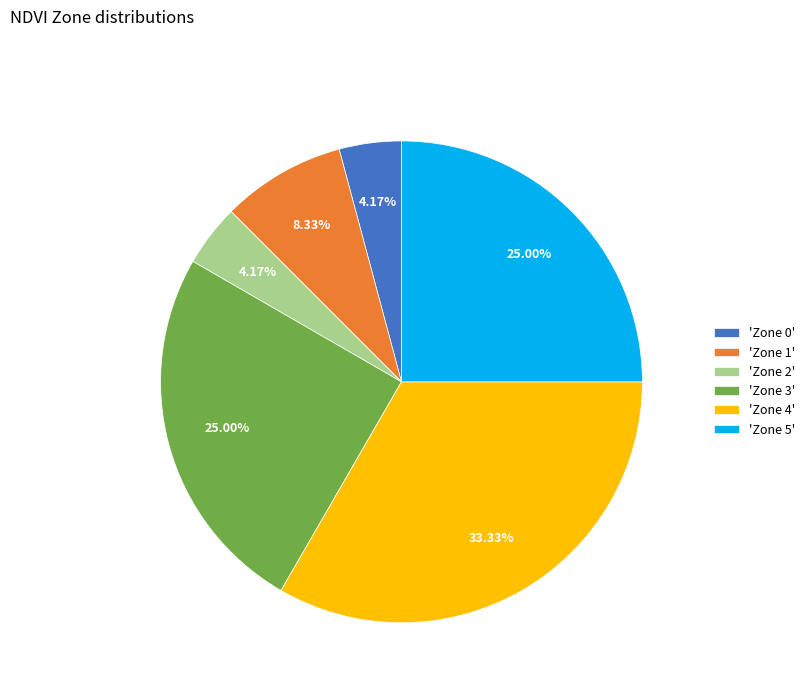

Do 'Zone 4' and 'Zone 5' together represent more than half of the pie?

Yes